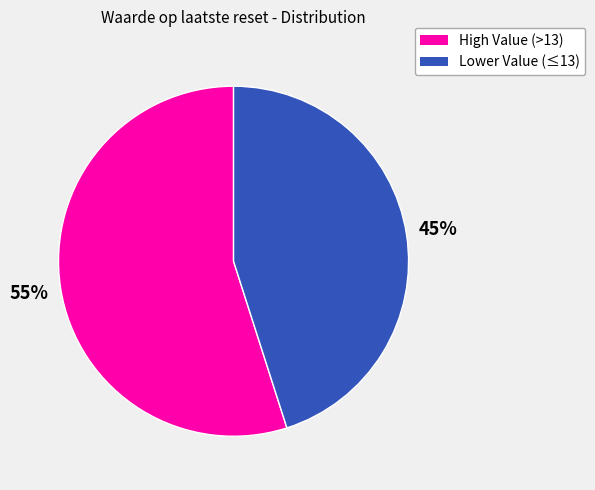

Is there a majority slice in this chart?

Yes